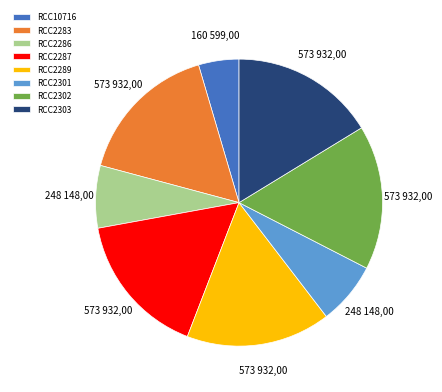

How many slices are in this pie chart?

8